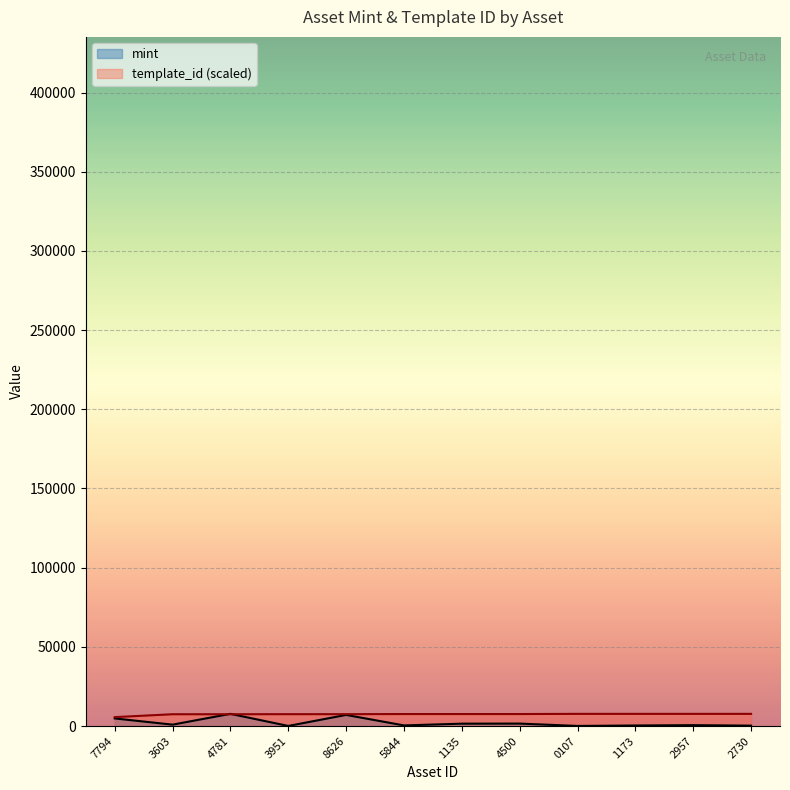

Does the chart display data point markers on the line(s)?

No